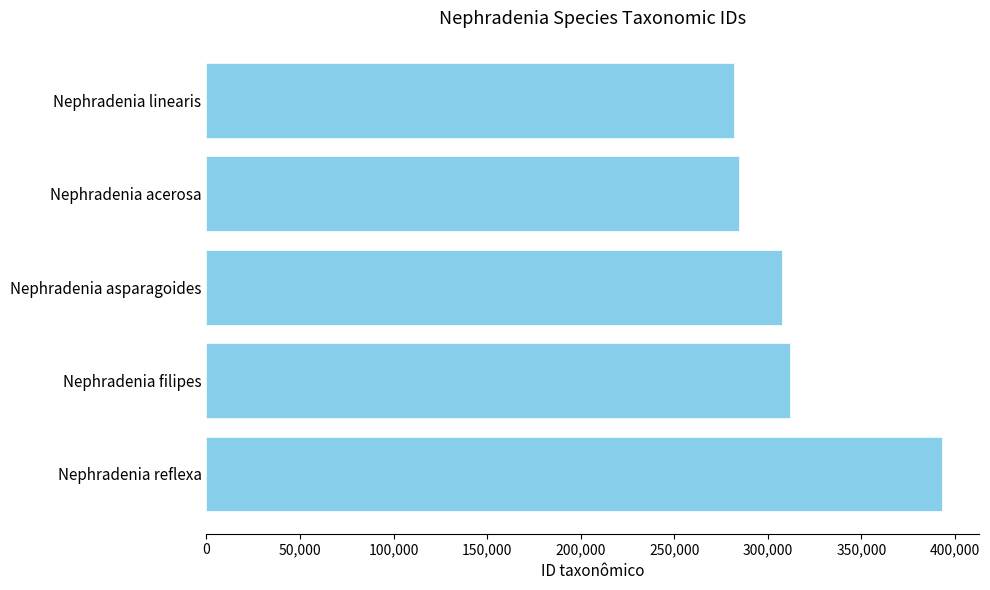

Are the bars horizontal?

Yes